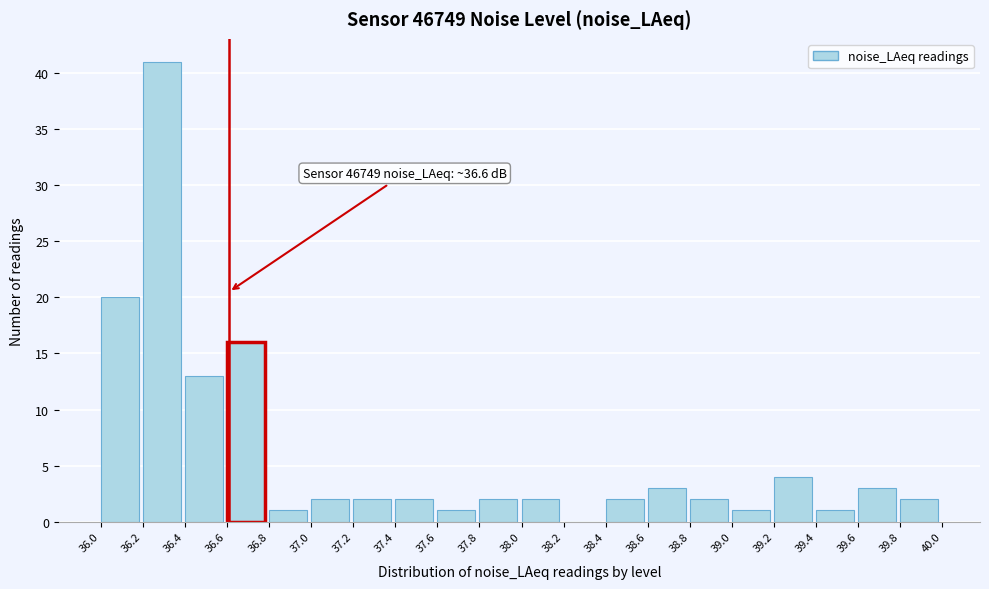

Over which range of the x-axis is the bar tallest?

36.2 to 36.4